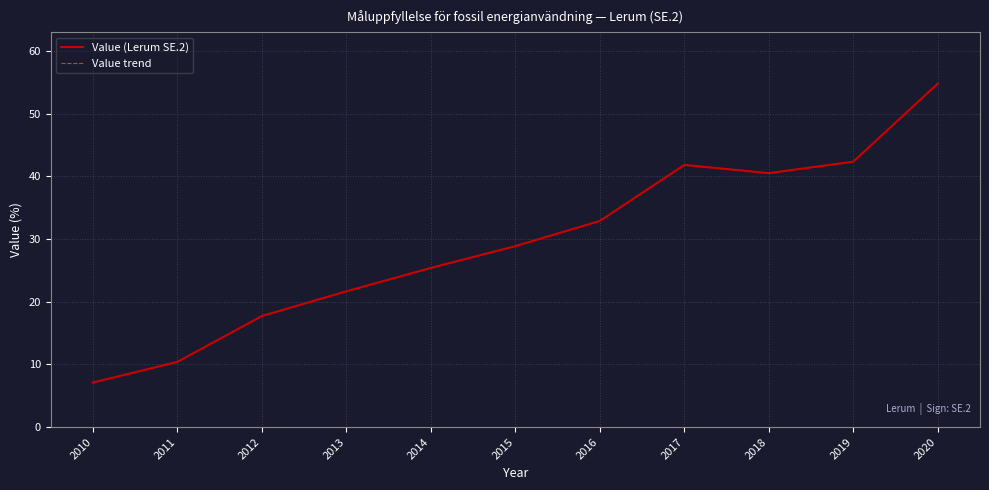

How many lines are shown in the chart?

2